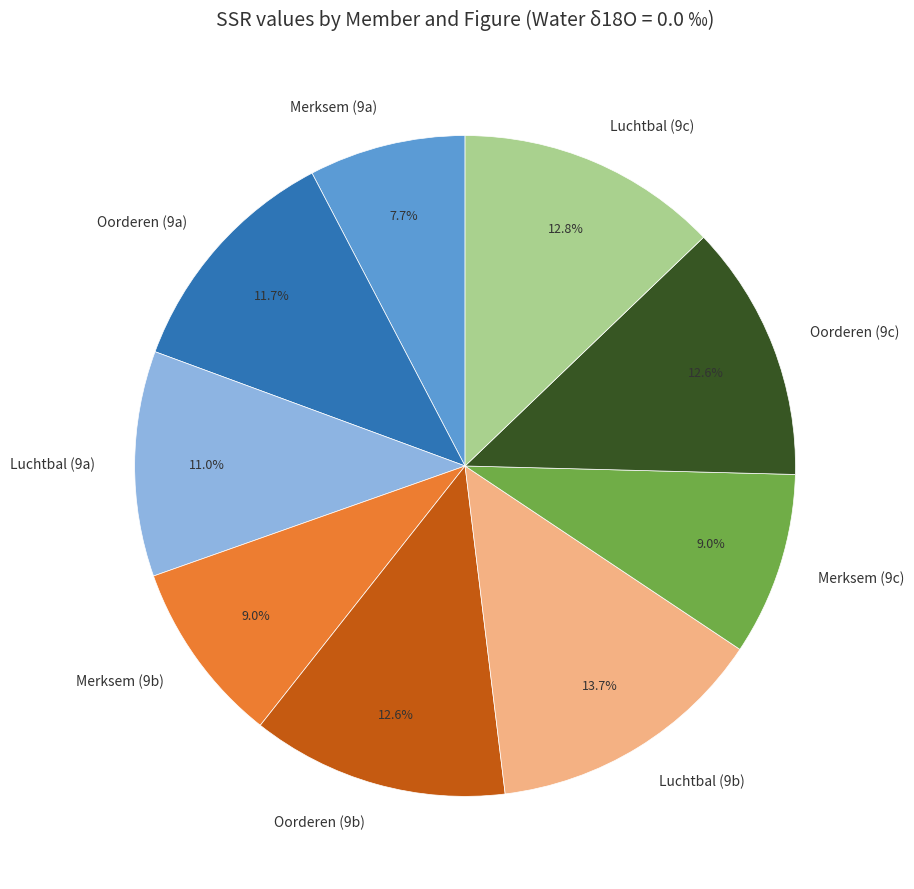

What is the smallest slice in the pie chart?

Merksem (9a)